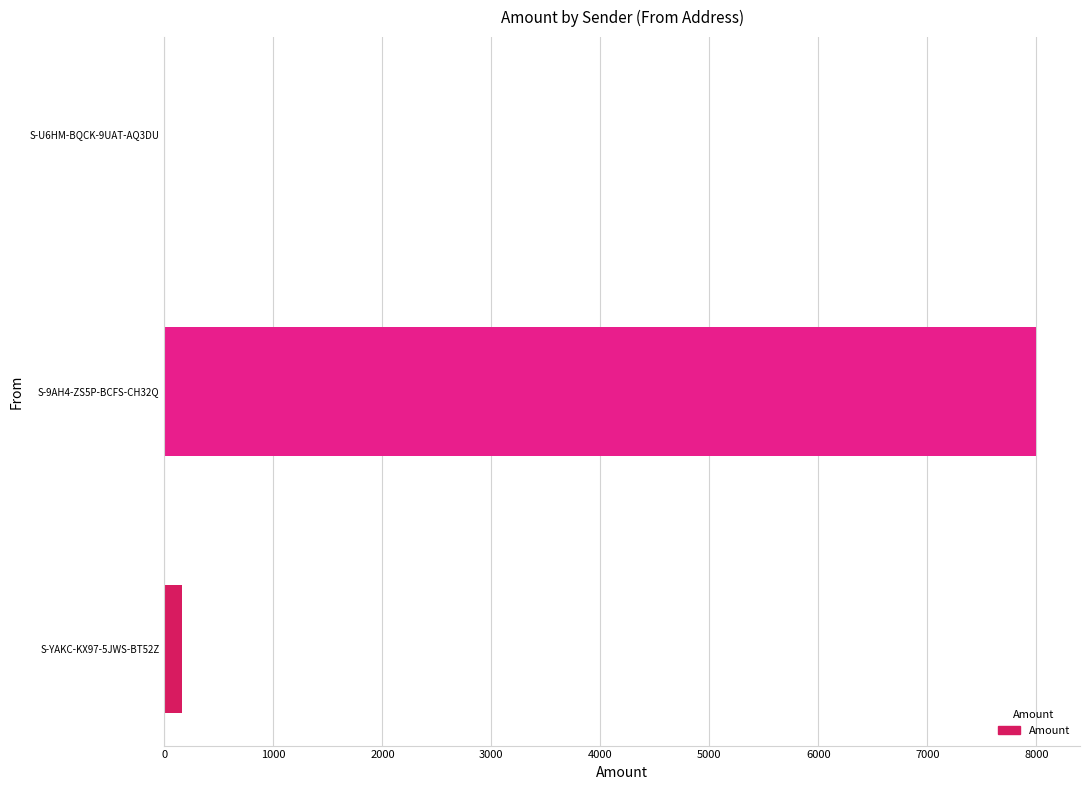

Are the bars horizontal?

Yes